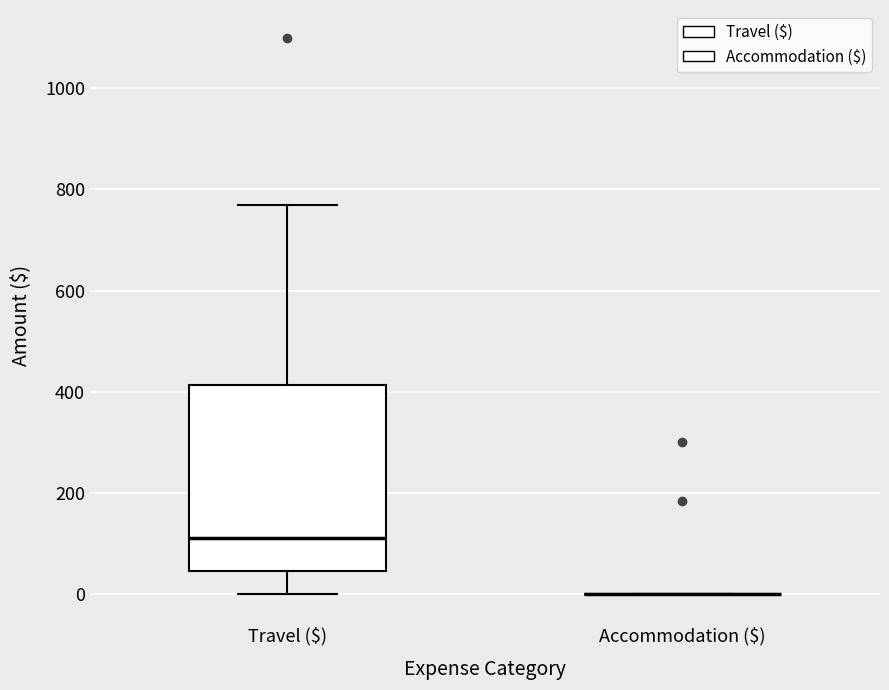

Which box is the tallest, from its lower edge to its upper edge?

Travel ($)